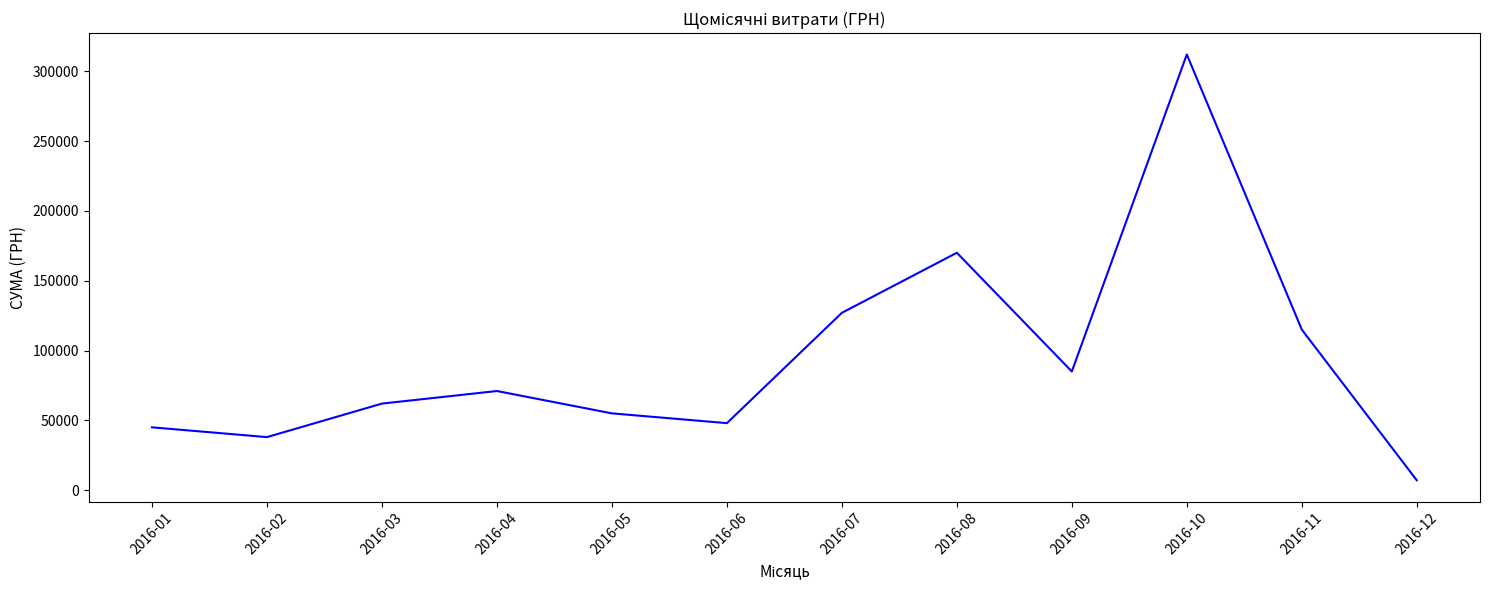

Where is the data nearest to the value 159540?

2016-08